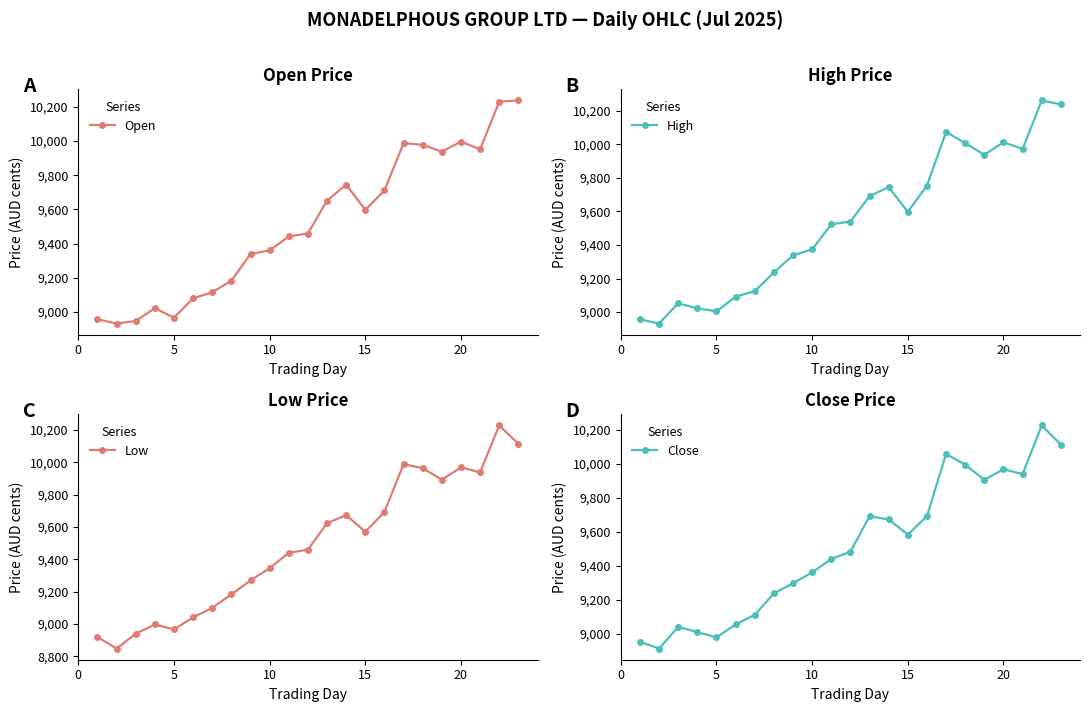

In Close, how many points are higher than both neighbors (excluding endpoints)?

5